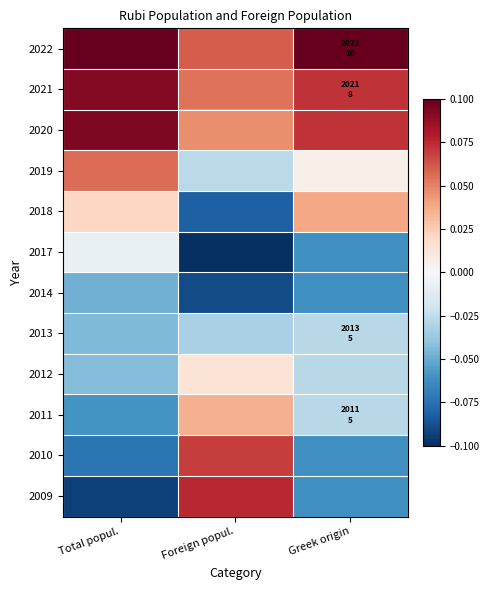

How many series are shown in this chart?

12